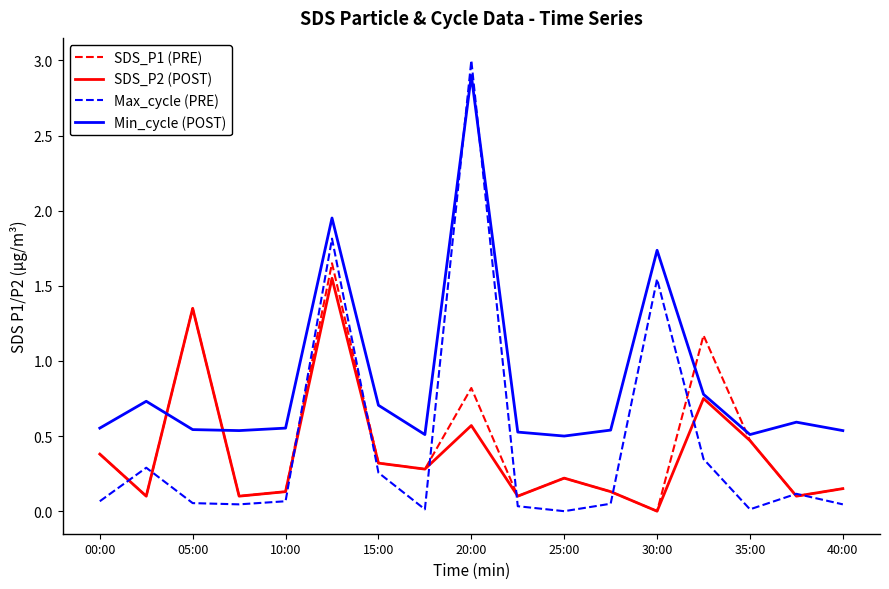

Which series has the largest range (max minus min)?

Max_cycle (PRE)